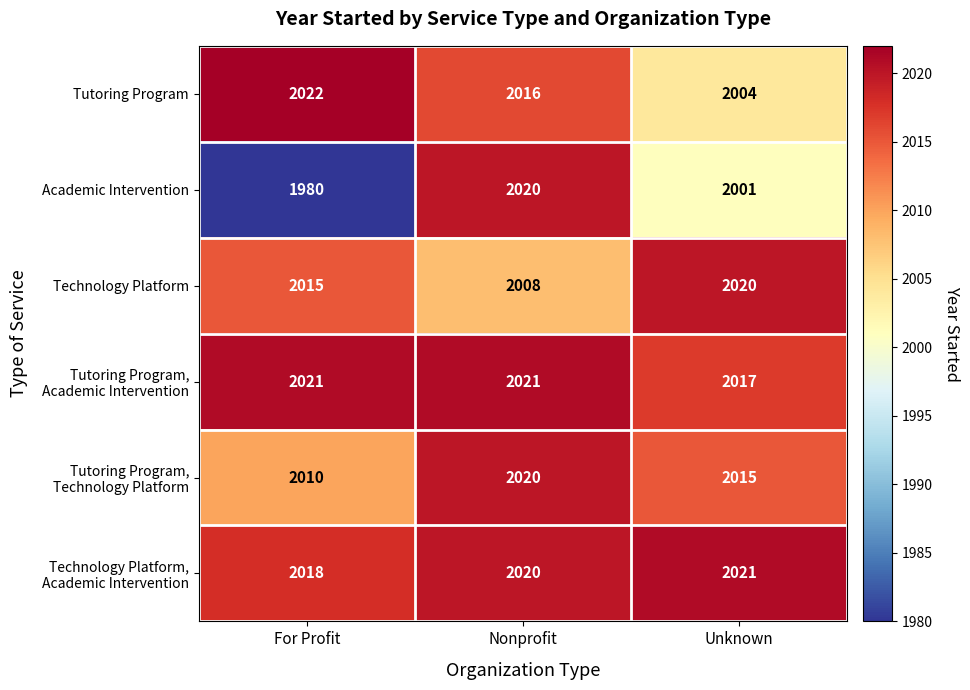

Which category has the lowest value across all series?

For Profit